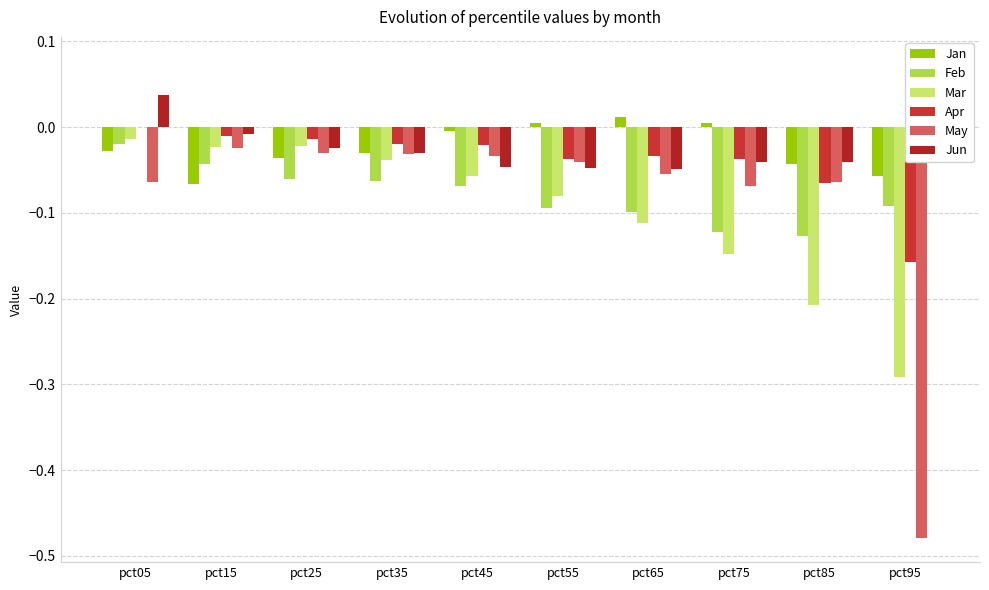

What is the spread (max minus min) of values at pct45?

0.1